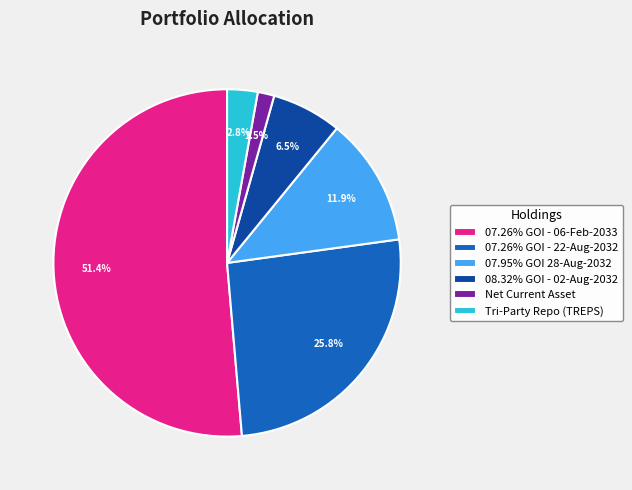

Which category has the smallest portion of the pie?

Net Current Asset